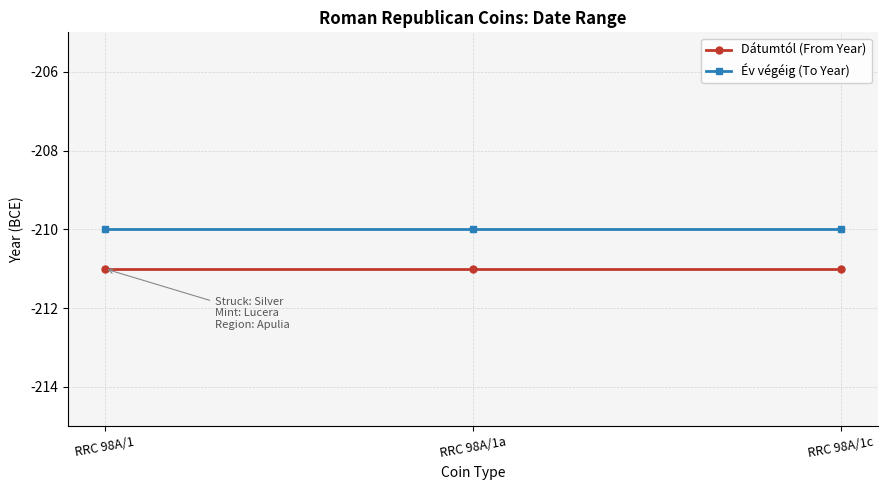

What is the sum of all Év végéig (To Year) values?

-630